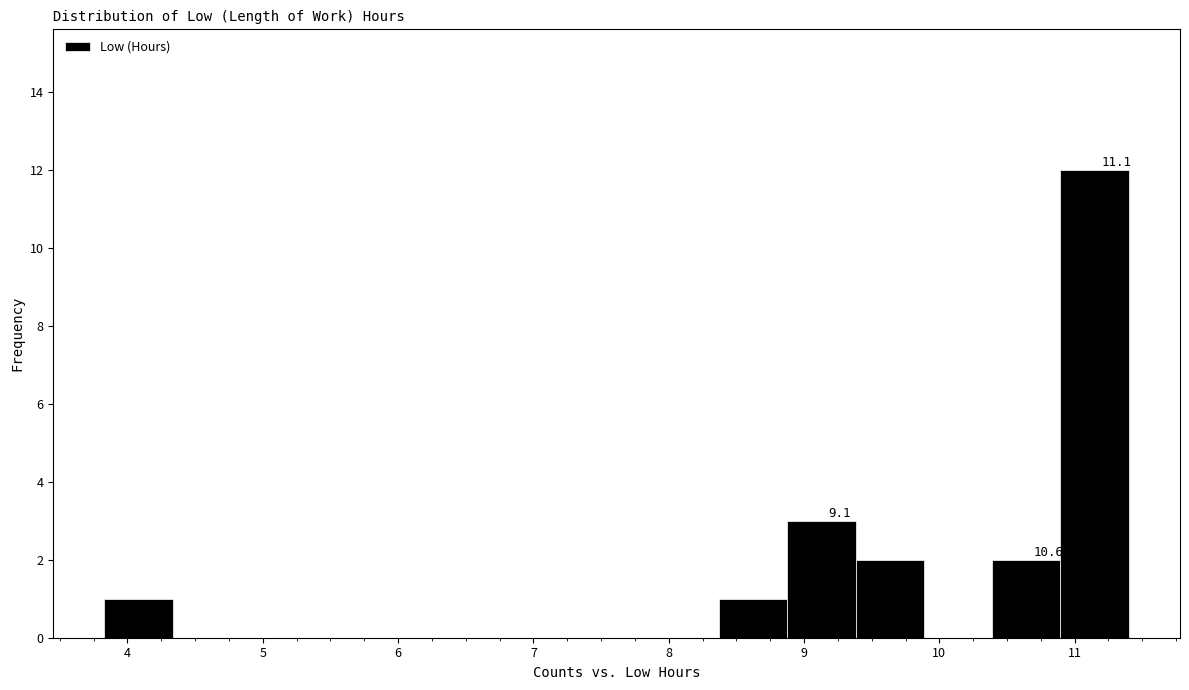

Which range on the x-axis has the tallest bar?

10.9 to 11.4